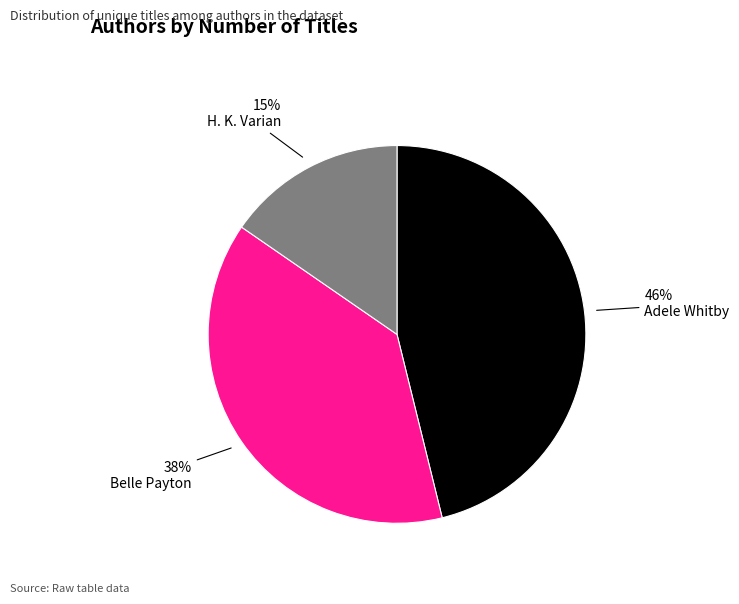

To the nearest percent, what is the average slice percentage?

33%